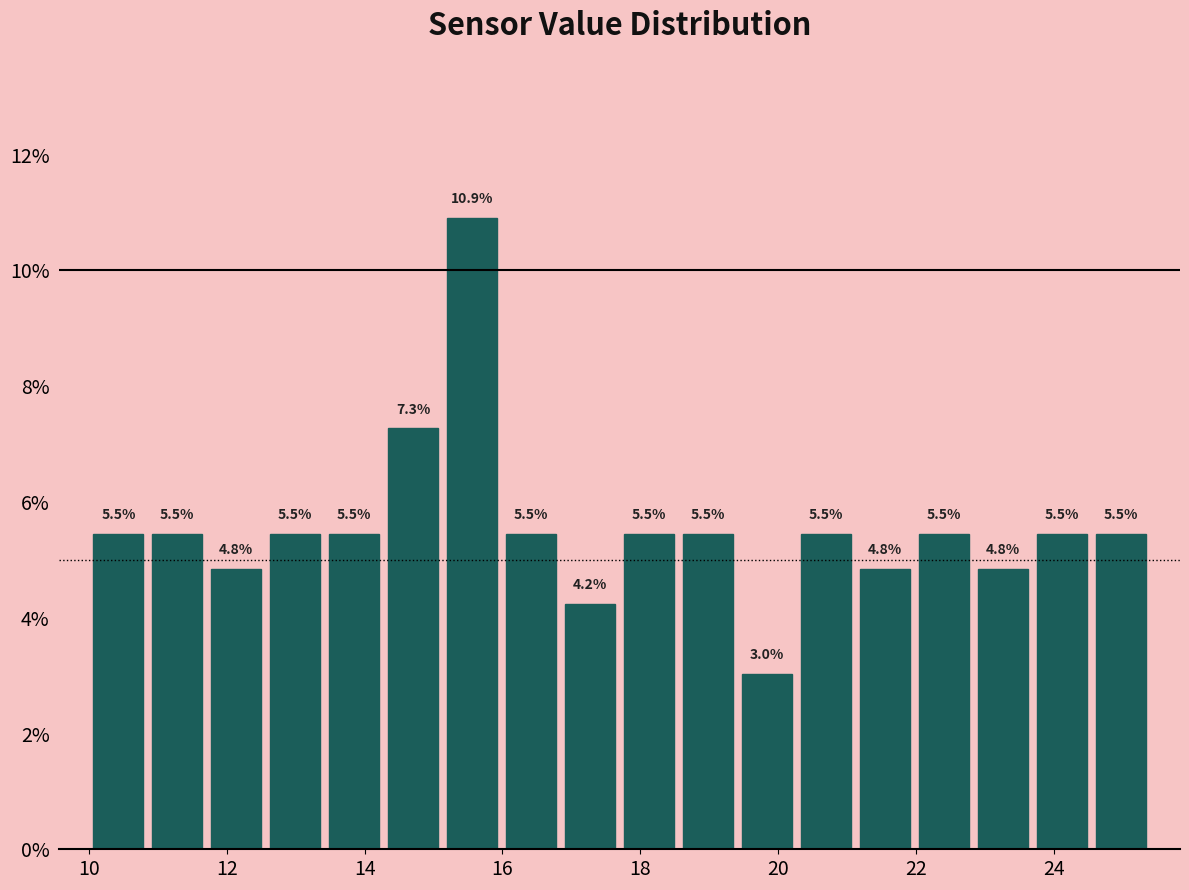

Which range on the x-axis has the tallest bar?

15.2 to 16.0